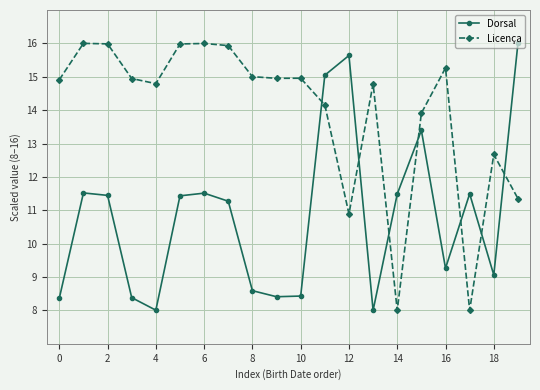

Which series ends up on top after the final intersection of Dorsal and Licença?

Dorsal